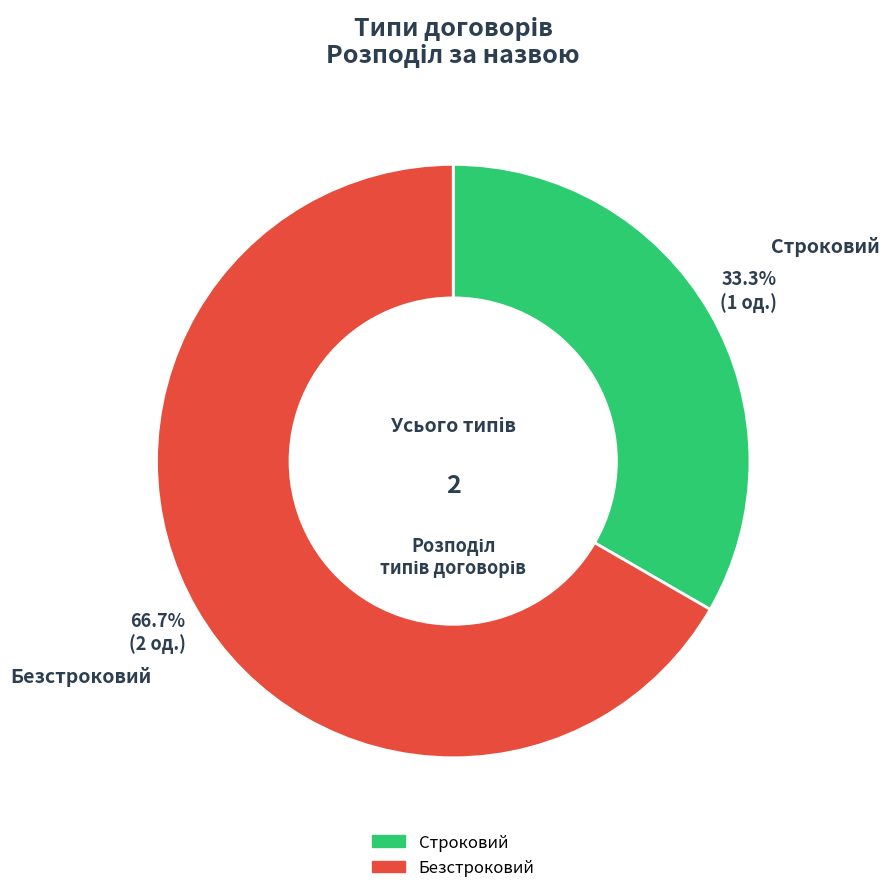

Is there a majority slice in this chart?

Yes